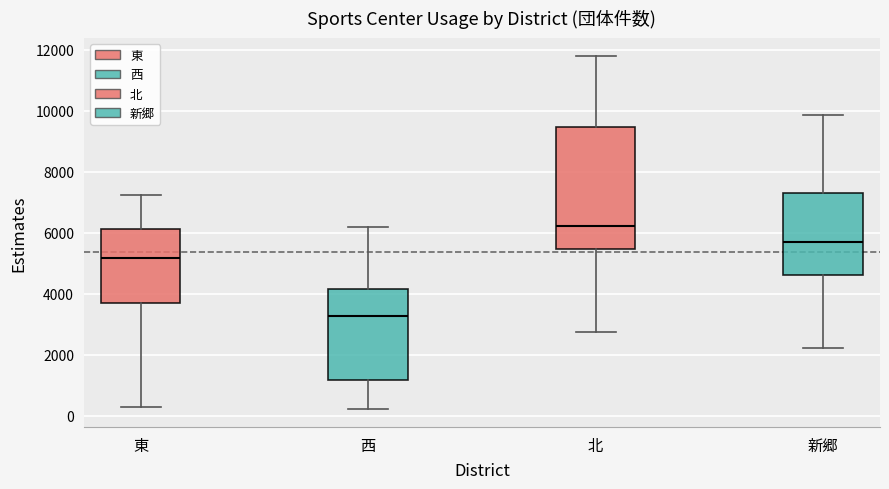

Reading left to right, read every box against the y-axis: the position of its median line, the range the box covers, and the ends of its whiskers. The values are not printed on the chart, so give them approximately, as read against the axis.

東: median 5200, box 3600 to 6200, whiskers 200 to 7200
西: median 3200, box 1200 to 4200, whiskers 200 to 6200
北: median 6200, box 5400 to 9400, whiskers 2800 to 11800
新郷: median 5800, box 4600 to 7400, whiskers 2200 to 9800